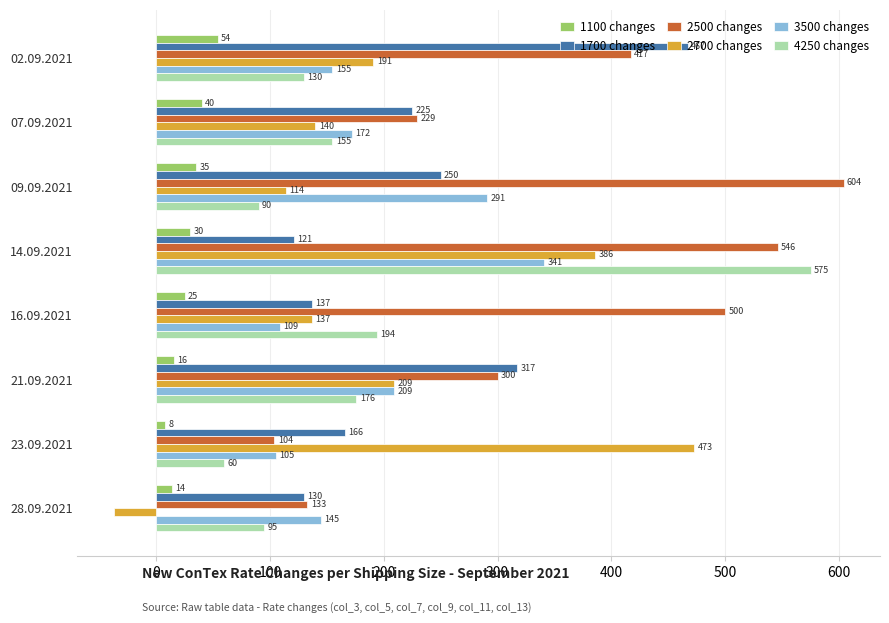

Read the 3500 changes value at 02.09.2021, to the nearest 50.

150